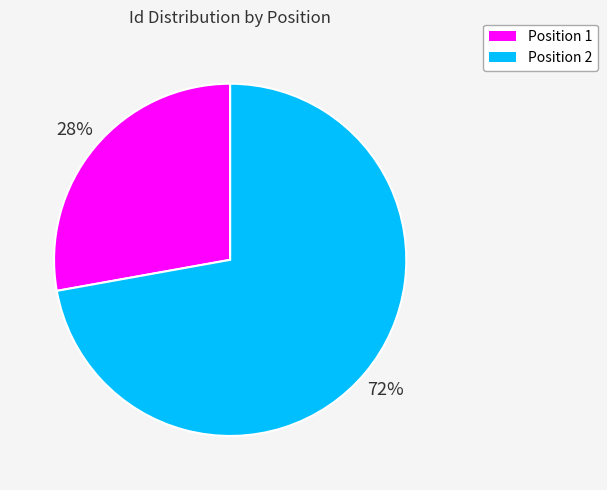

To the nearest percent, what is the average slice percentage?

50%